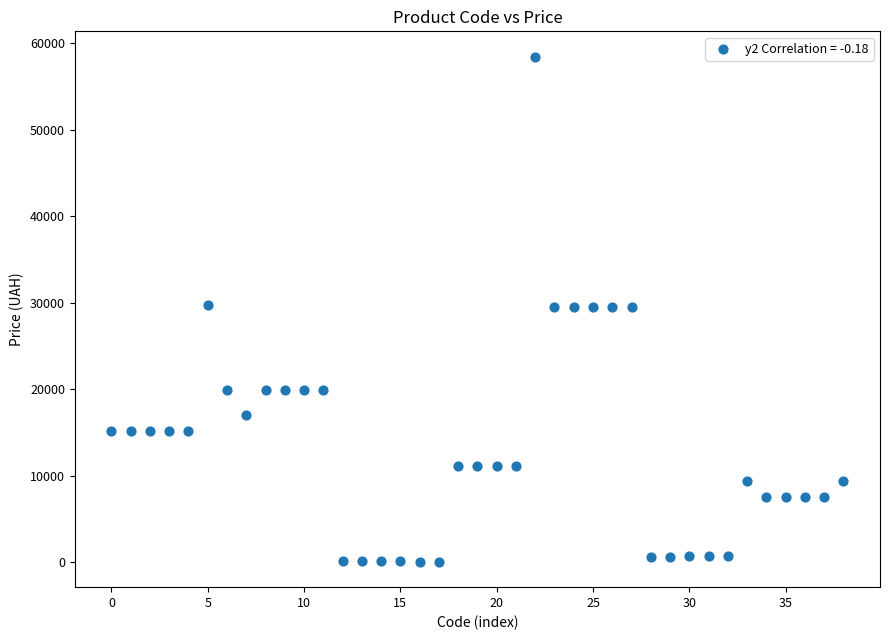

What is the range of Y values (max minus min)?

58369.5